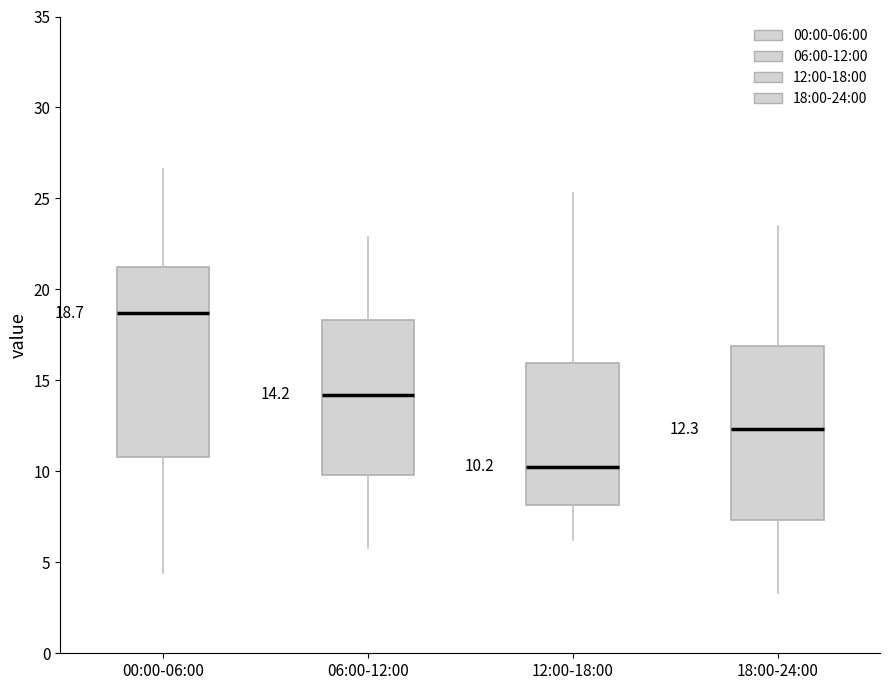

Which box is the tallest, from its lower edge to its upper edge?

00:00-06:00